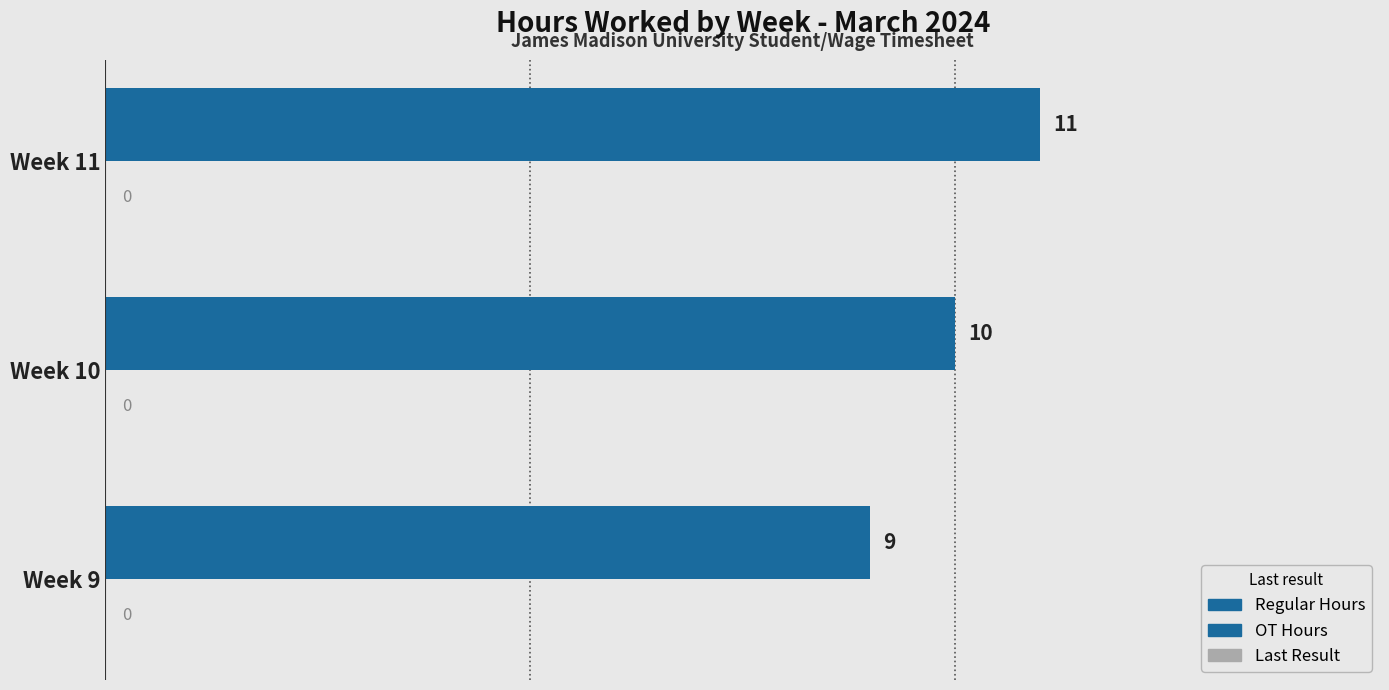

How many bars are there in total?

3